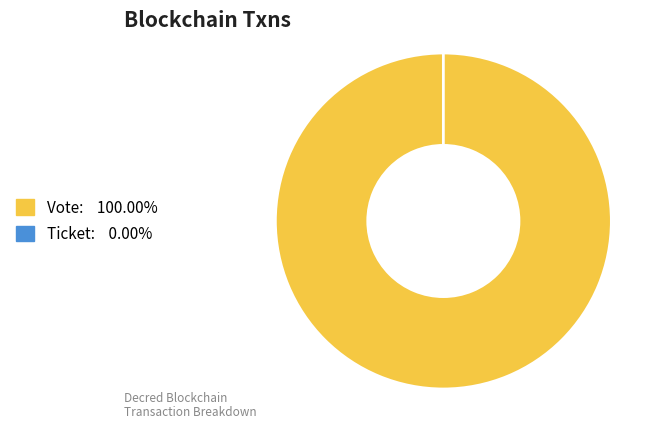

How many segments does this pie chart have?

2